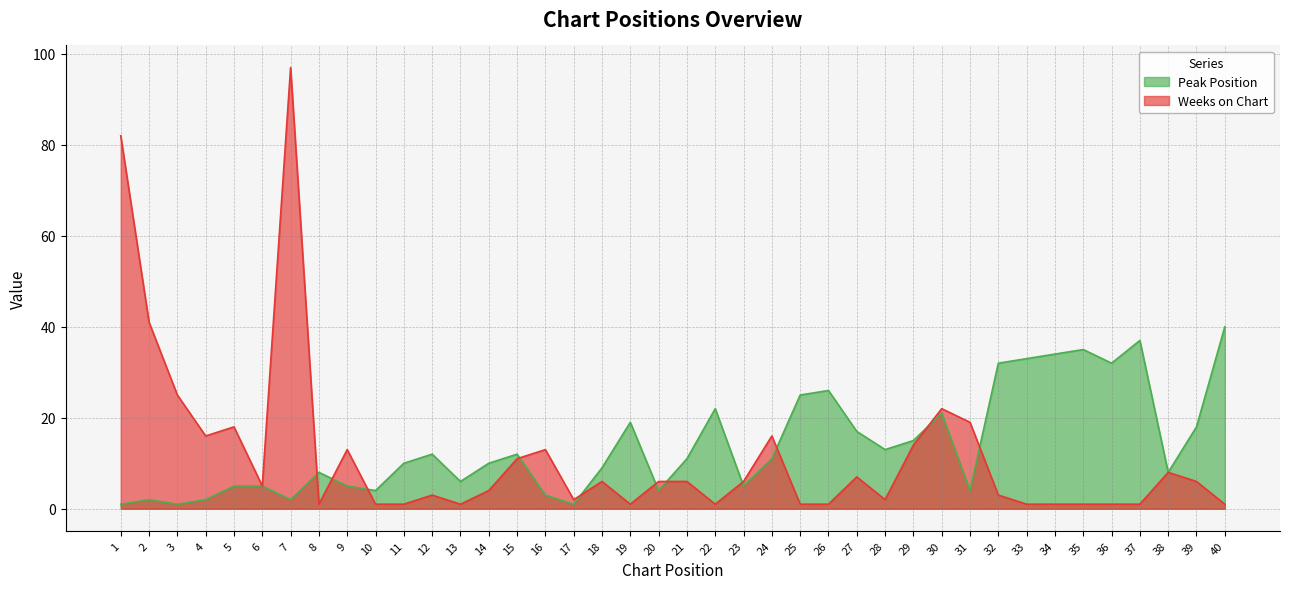

Where does the Peak Position series first go above 11?

12